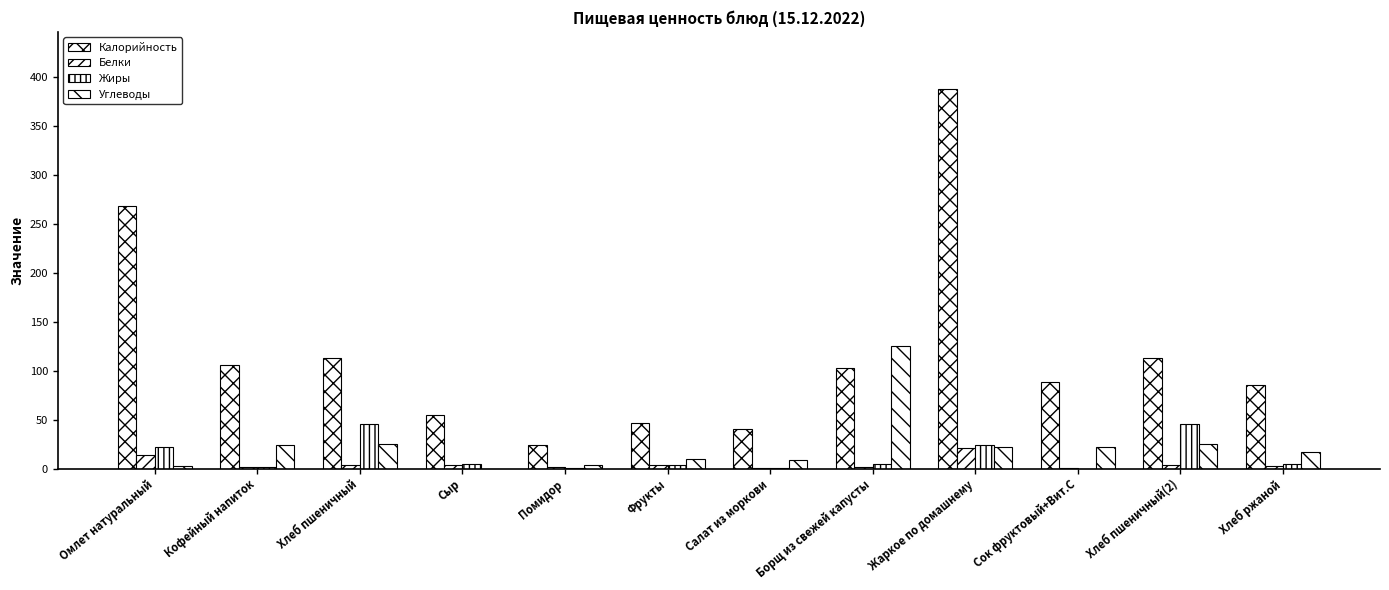

The value of Жиры at Жаркое по домашнему is 23.8. True or false?

True